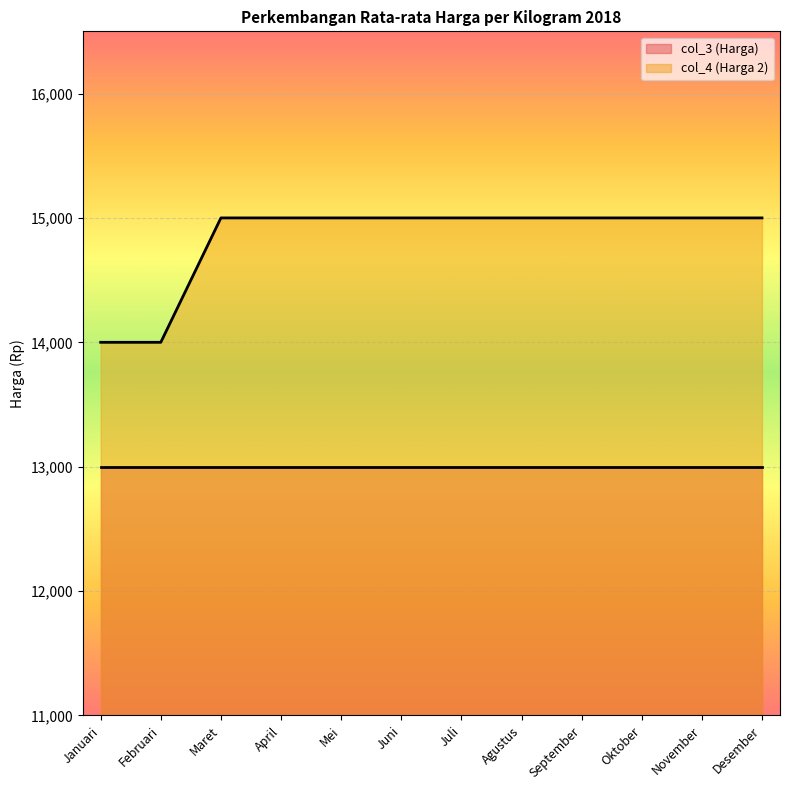

Which has a higher value, Mei or April?

Mei